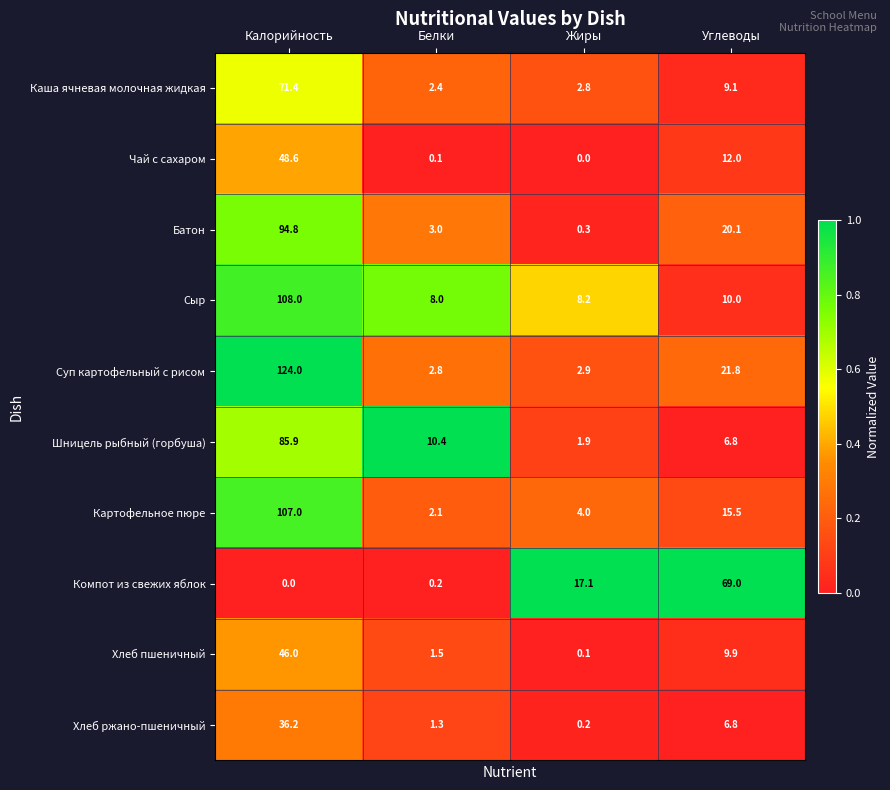

Which category has the highest value across all series?

Калорийность